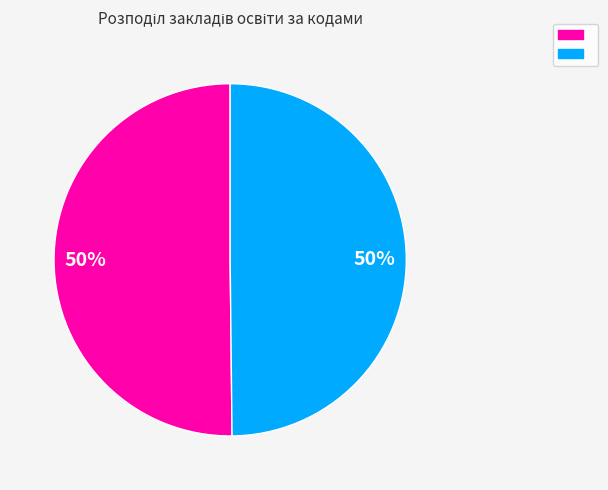

Which slice is the smallest?

Коледж Вищого навчального закладу (Київ)